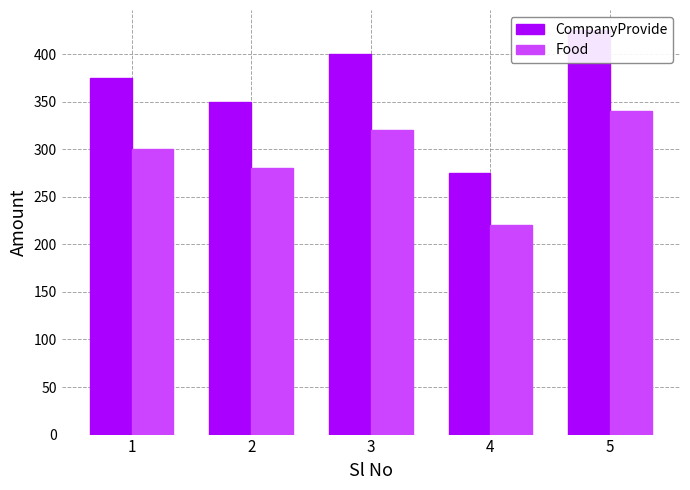

Which series has the widest spread of values?

CompanyProvide